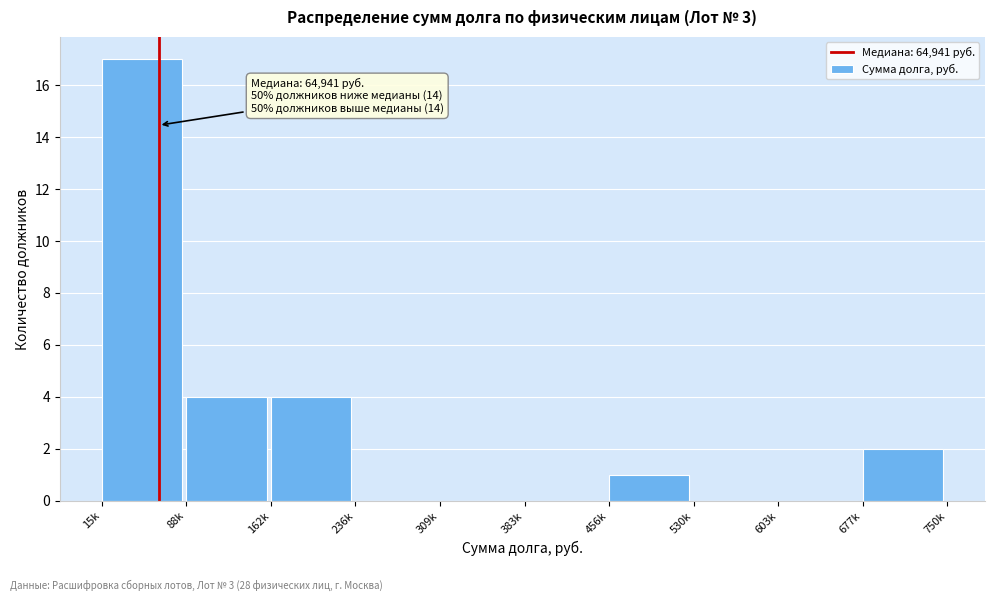

Reading right to left, extract all data points from this chart.

677k=2	603k=0	530k=0	456k=1	383k=0	309k=0	236k=0	162k=4	88k=4	15k=17